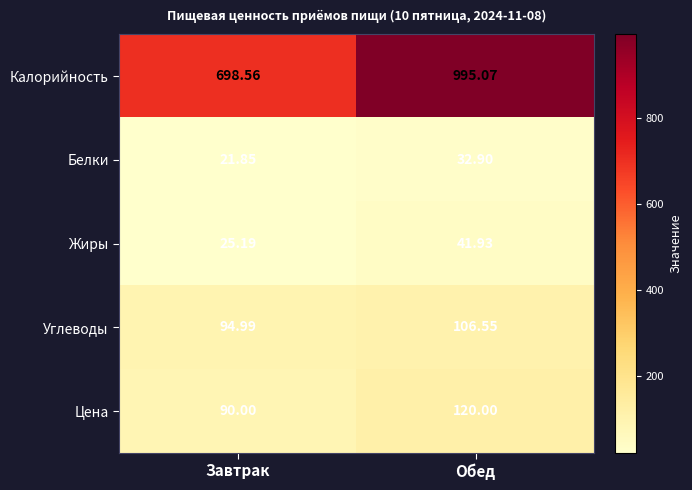

How many series are shown in this chart?

5